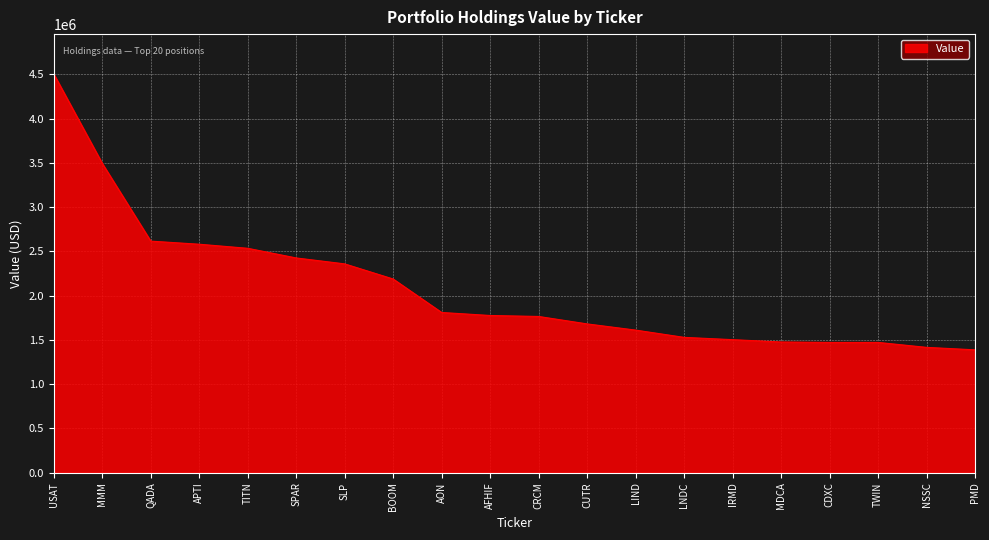

What value does the data have at SLP?

2359000